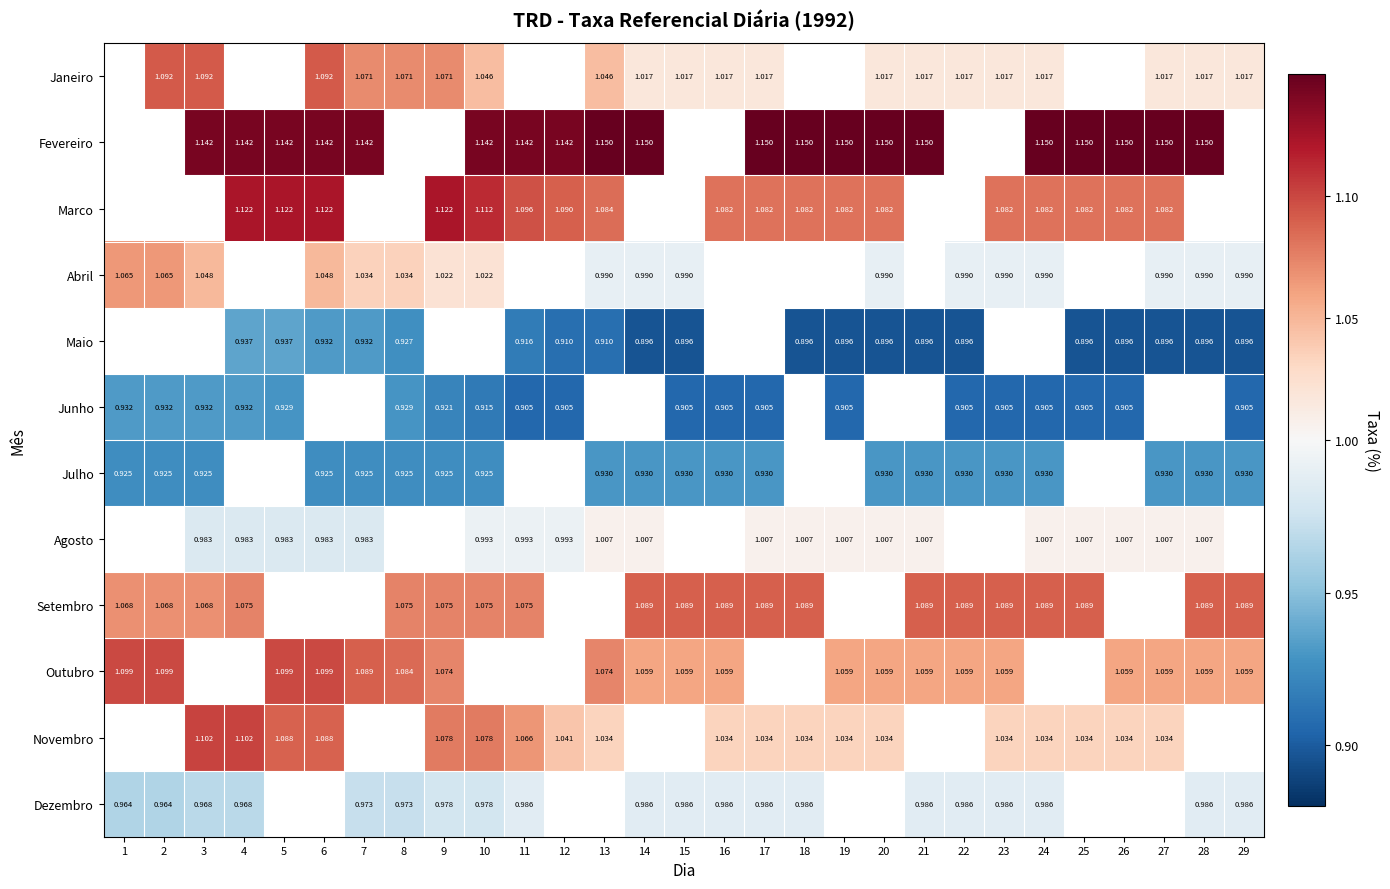

Is the value of Dezembro at 2 greater than the value of Fevereiro at 19?

No